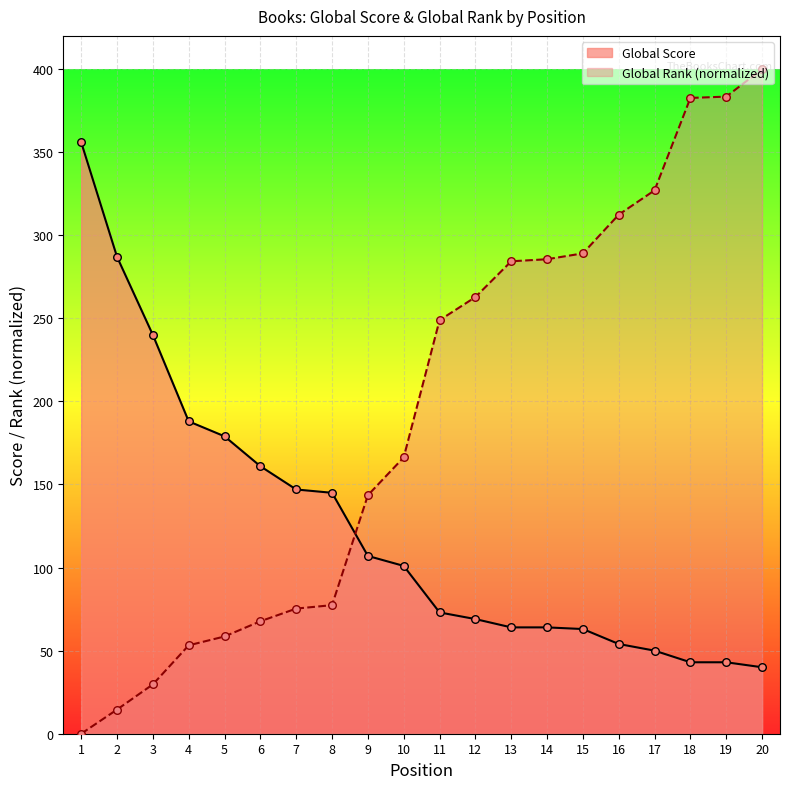

At how many categories does at least one series exceed 306?

6